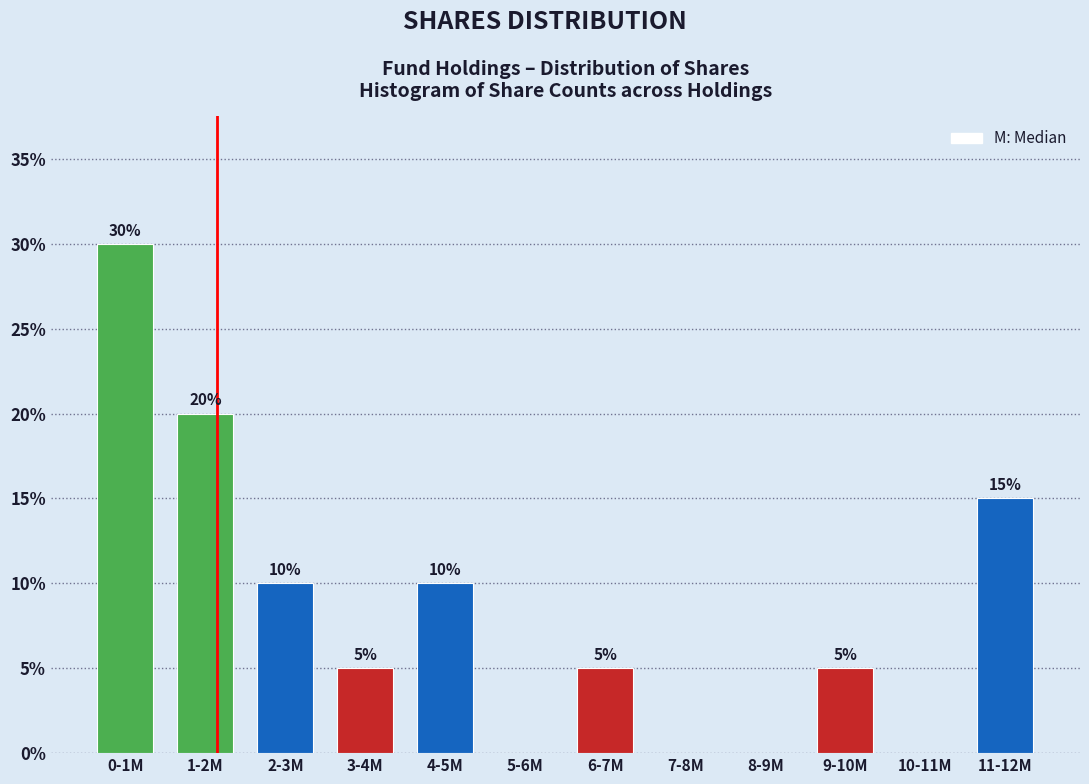

Reading right to left, transcribe all the data shown in this chart.

11-12M=15	10-11M=0	9-10M=5	8-9M=0	7-8M=0	6-7M=5	5-6M=0	4-5M=10	3-4M=5	2-3M=10	1-2M=20	0-1M=30